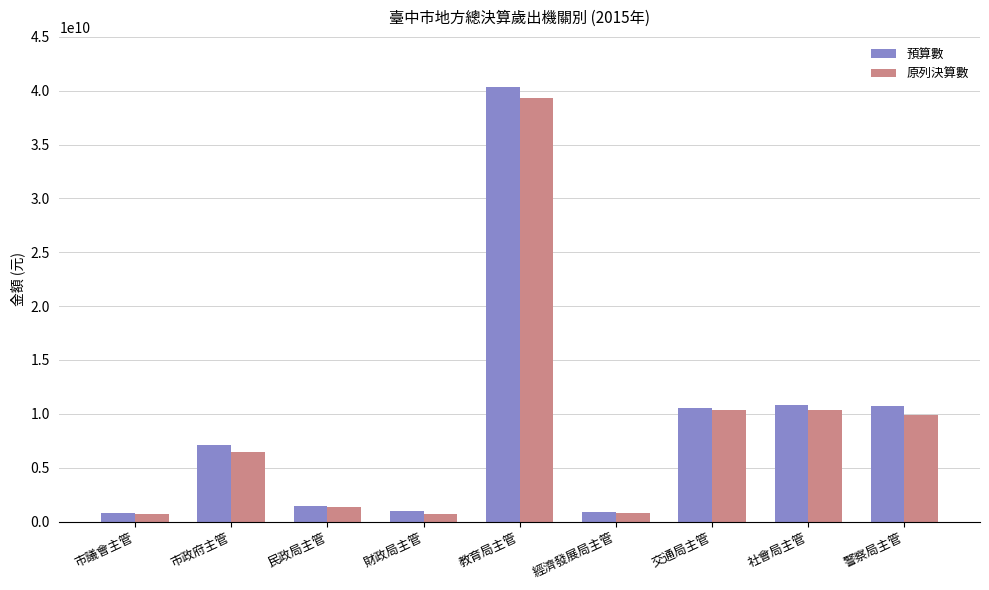

Is it true that 原列決算數 equals 804865553 at 經濟發展局主管?

True